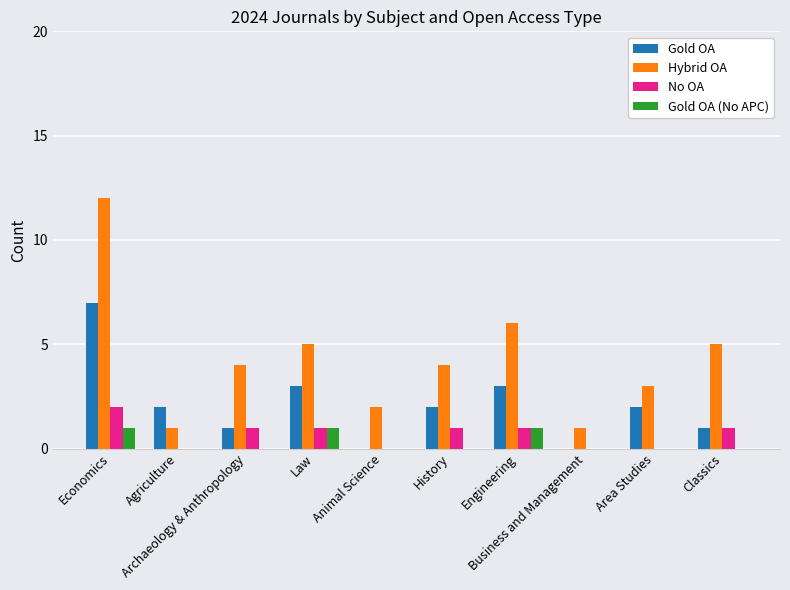

Does the chart contain stacked bars?

No